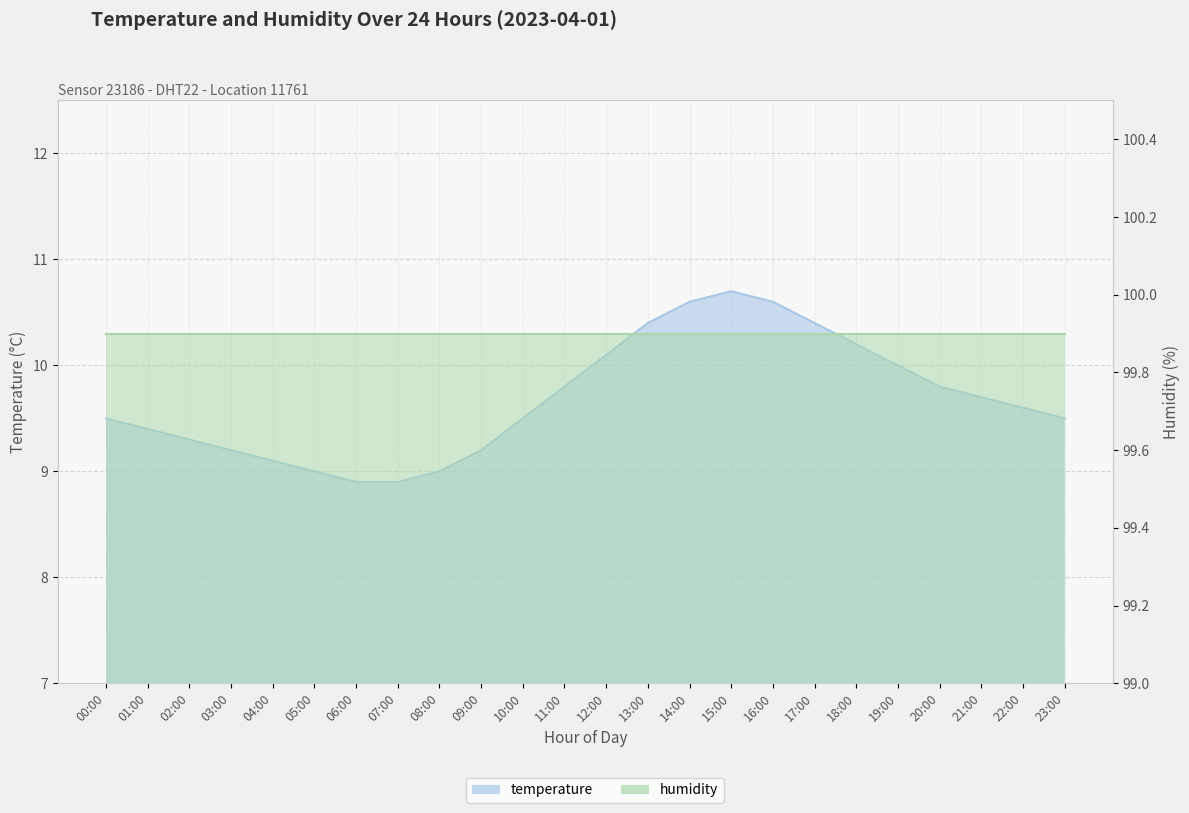

List the labels in order of value, smallest first.

06:00, 07:00, 05:00, 08:00, 04:00, 03:00, 09:00, 02:00, 01:00, 00:00, 10:00, 23:00, 22:00, 21:00, 11:00, 20:00, 19:00, 12:00, 18:00, 13:00, 17:00, 14:00, 16:00, 15:00